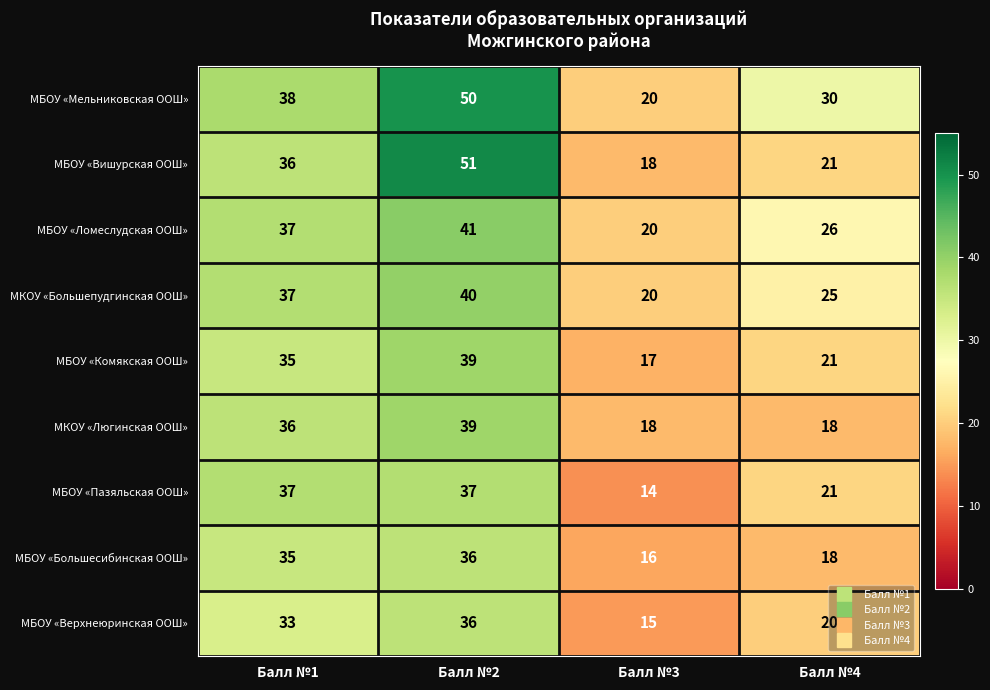

The МБОУ «Комякская ООШ» series shows 17 at Балл №3. True or false?

True